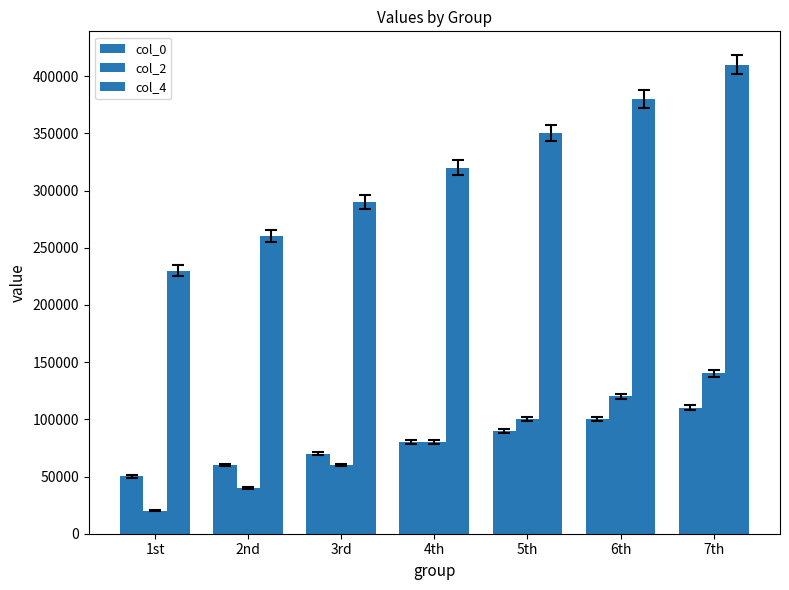

How many series are shown in this chart?

3